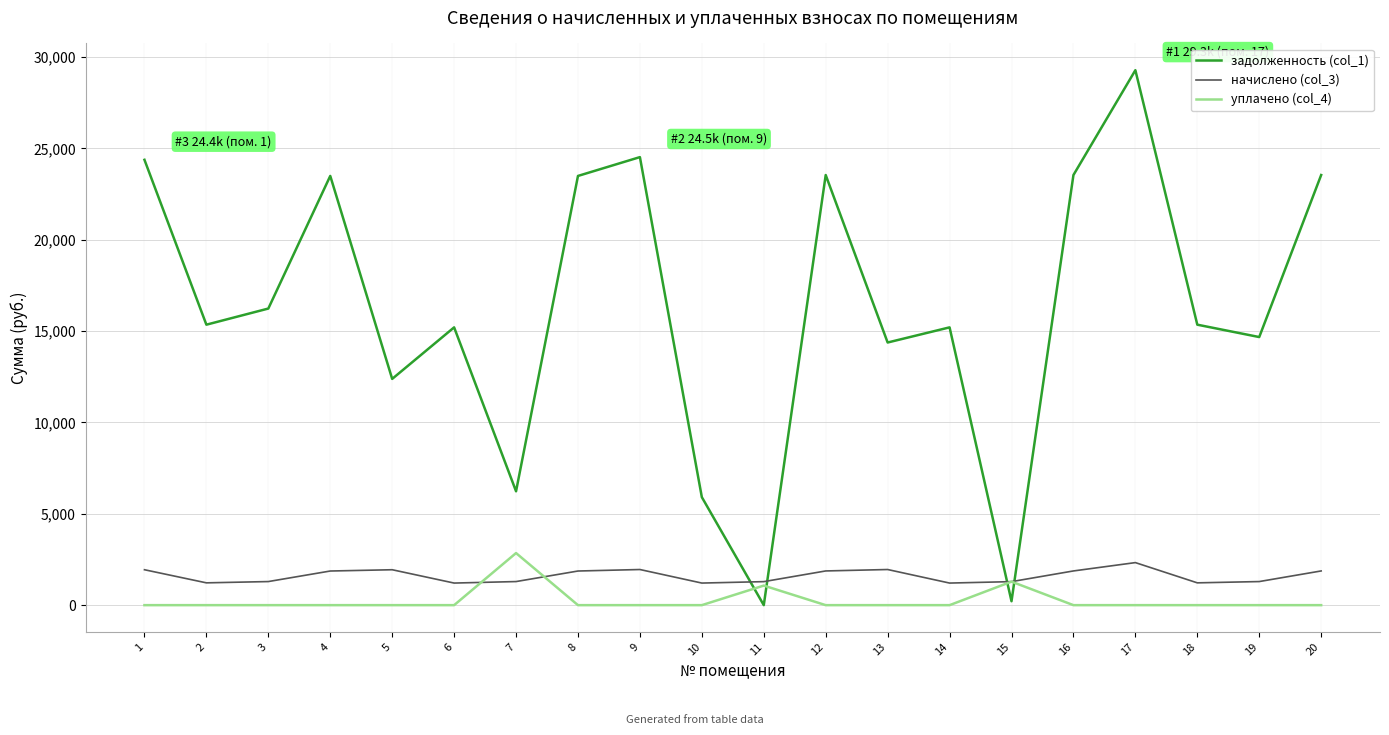

What is the difference between the maximum and minimum values in the задолженность (col_1) series?

29275.7